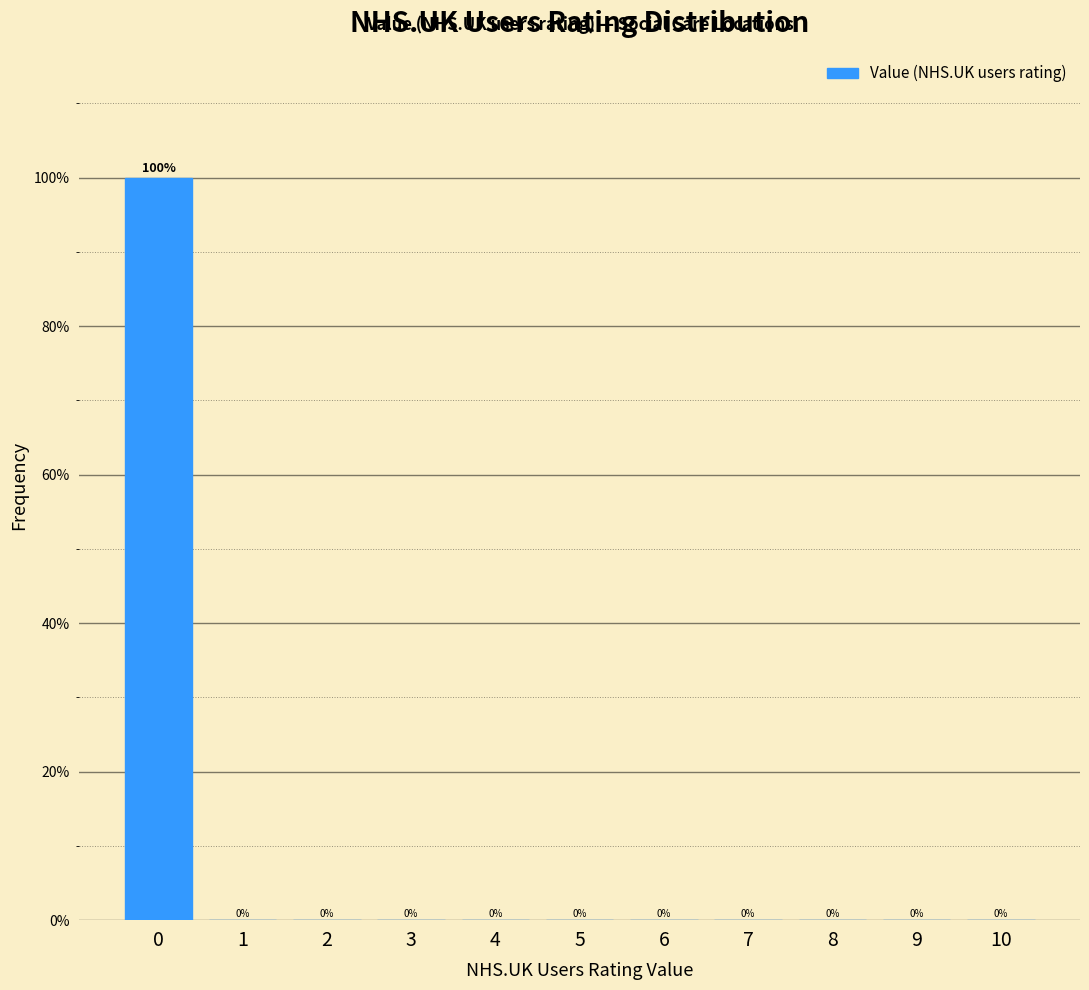

Reading right to left, transcribe all the data shown in this chart.

10=0	9=0	8=0	7=0	6=0	5=0	4=0	3=0	2=0	1=0	0=100